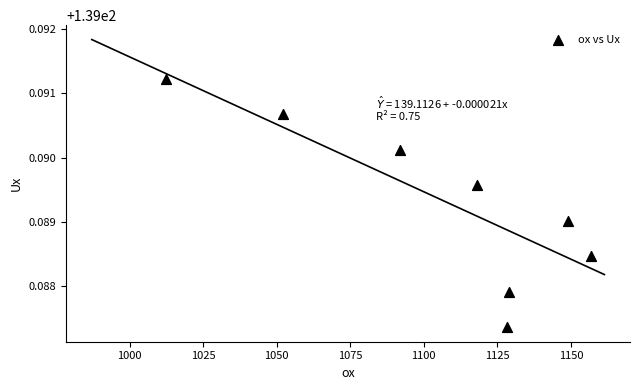

What is the range of X values (max minus min)?

144.3